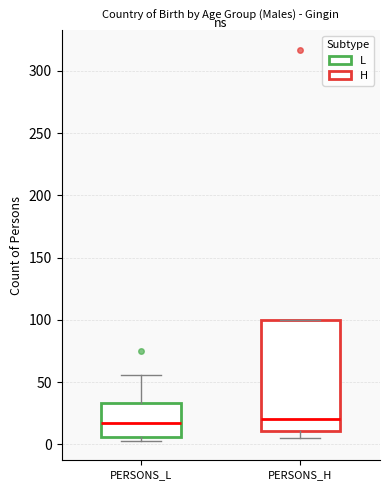

Reading left to right, read every box against the y-axis: the position of its median line, the range the box covers, and the ends of its whiskers. The values are not printed on the chart, so give them approximately, as read against the axis.

PERSONS_L: median 15, box 5 to 35, whiskers 5 (just below the box's lower edge) to 55
PERSONS_H: median 20, box 10 to 100, whiskers 5 to 100